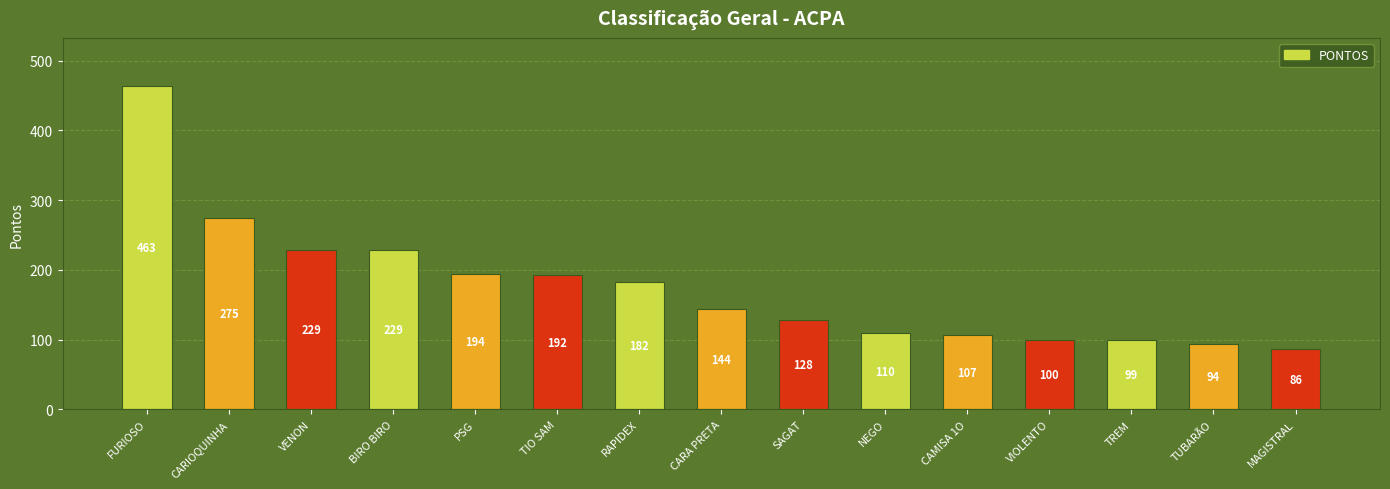

How many distinct data groups are displayed?

1